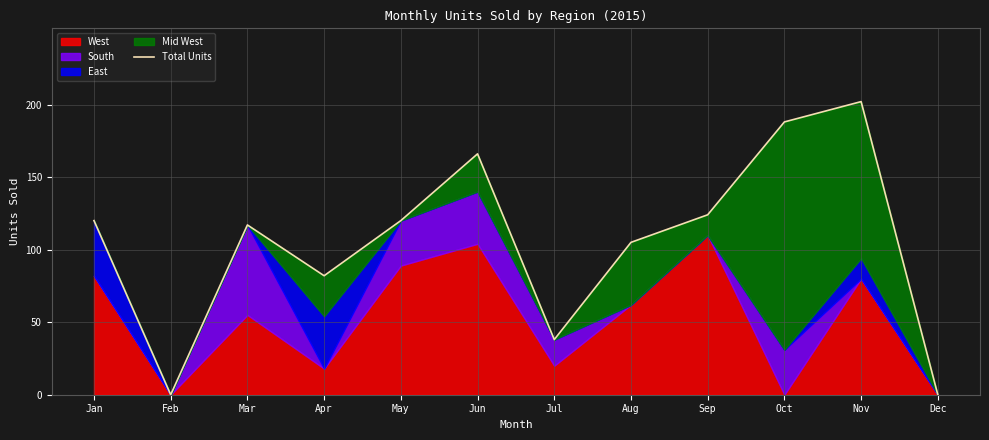

Reading left to right, transcribe all the data shown in this chart.

Jan=120	Feb=0	Mar=117	Apr=82	May=120	Jun=166	Jul=38	Aug=105	Sep=124	Oct=188	Nov=202	Dec=0